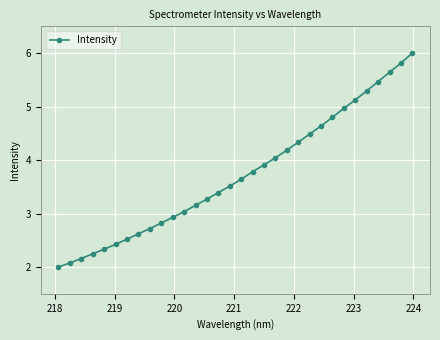

How many data points are less than 3?

11